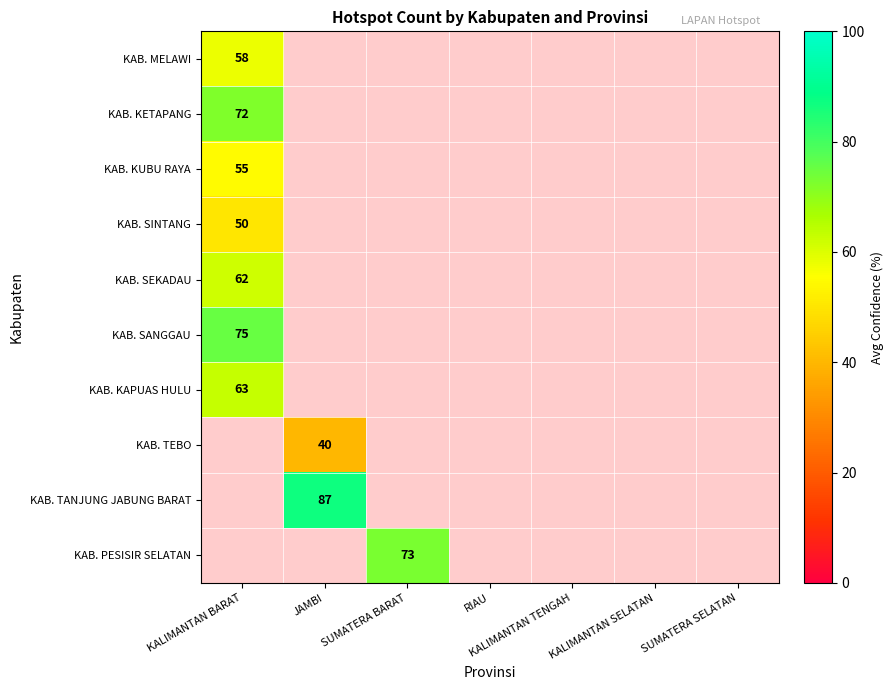

The value of KAB. MELAWI at KALIMANTAN BARAT is 58. True or false?

True